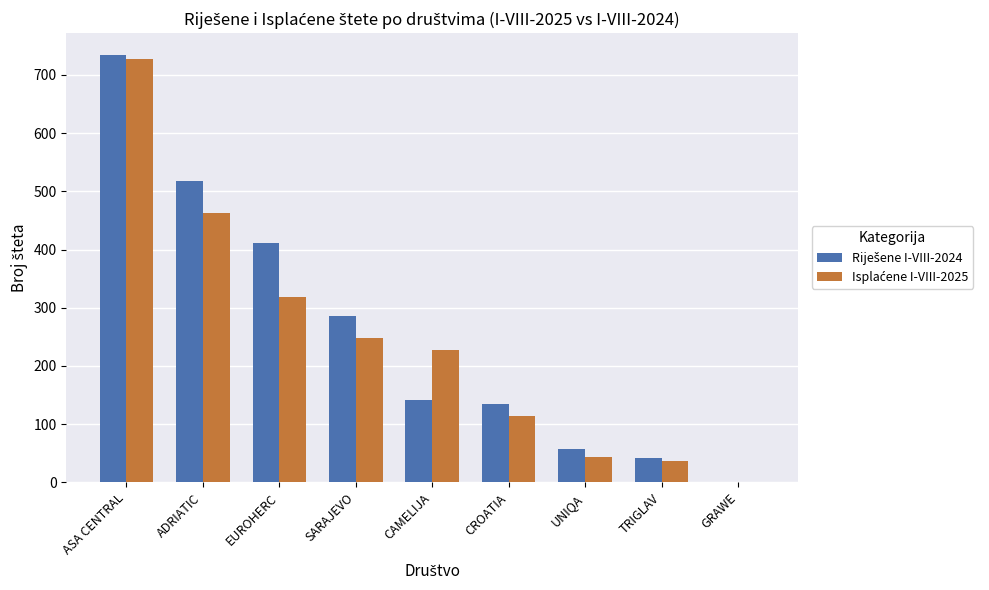

What is the greatest value displayed?

735